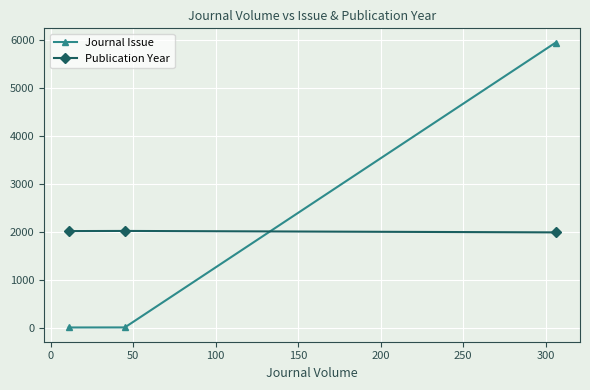

Which series has the widest spread of values?

Journal Issue